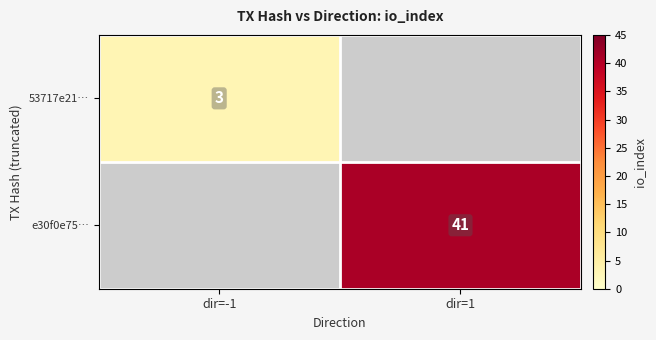

The 53717e21… series shows 5 at dir=-1. True or false?

False